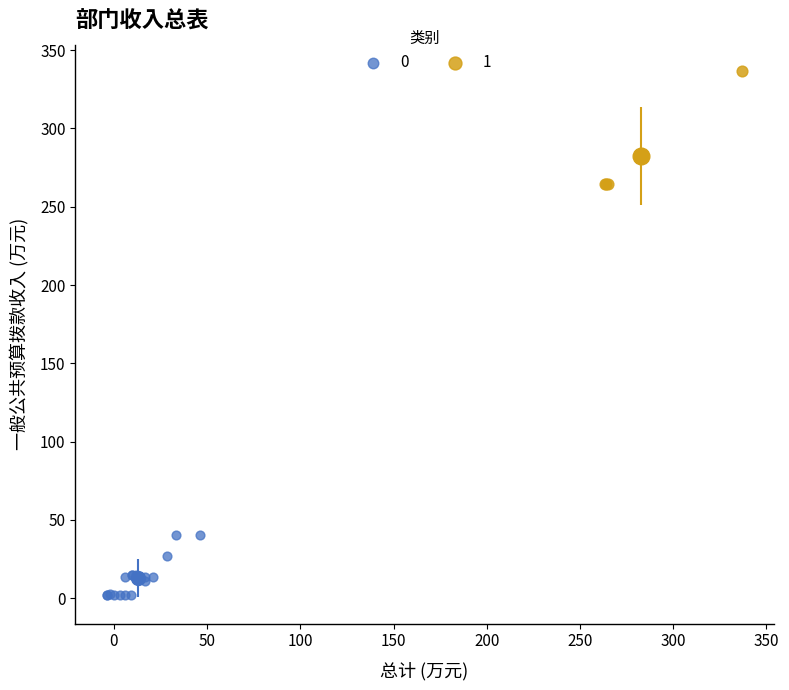

What are all the series names shown in the legend?

0, 1